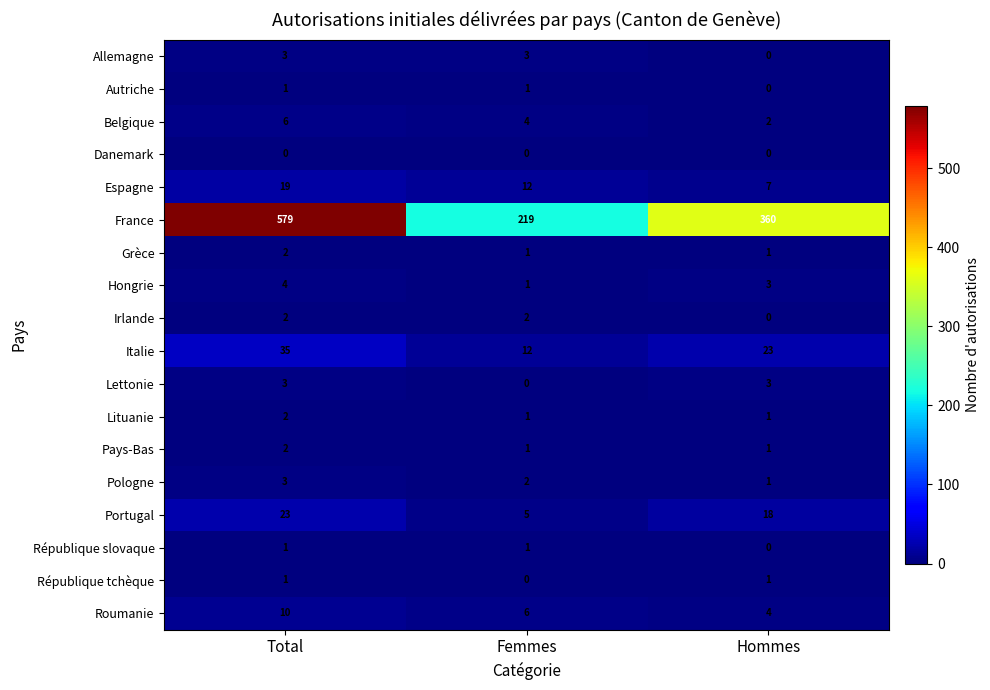

Count the number of categories in the chart.

3